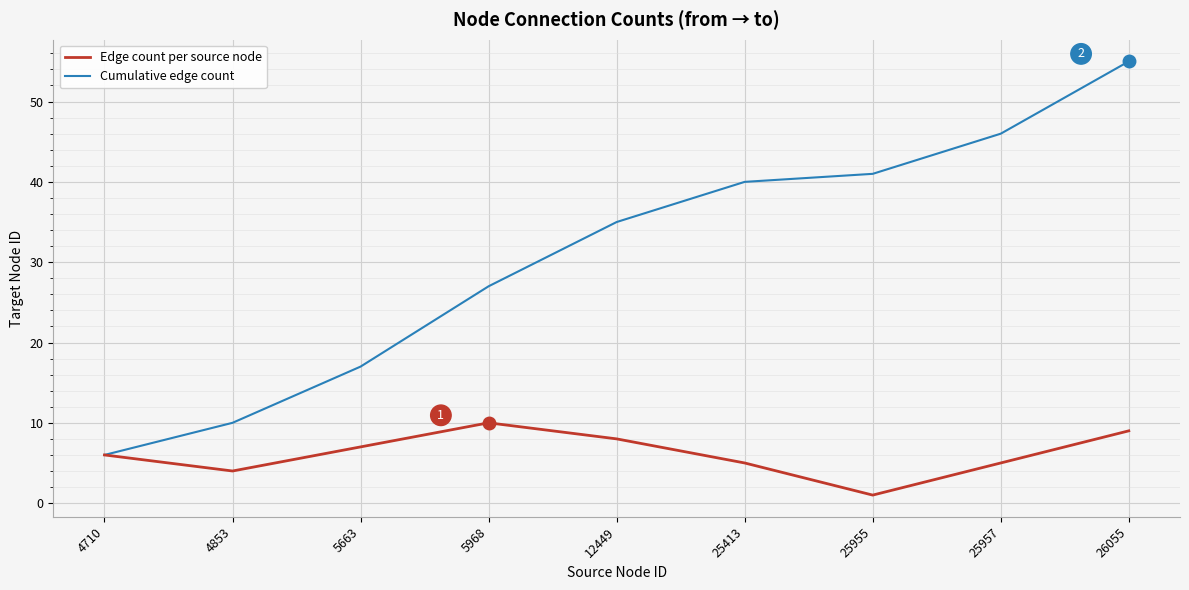

What is the spread (max minus min) of values at 25957?

41